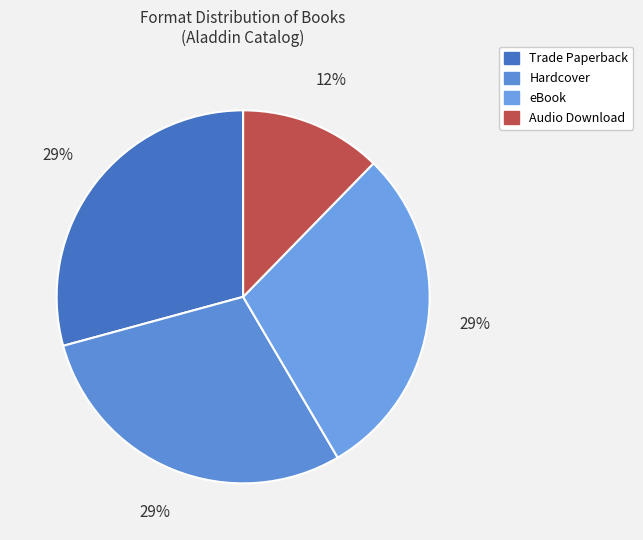

Is Audio Download the majority of the pie?

No